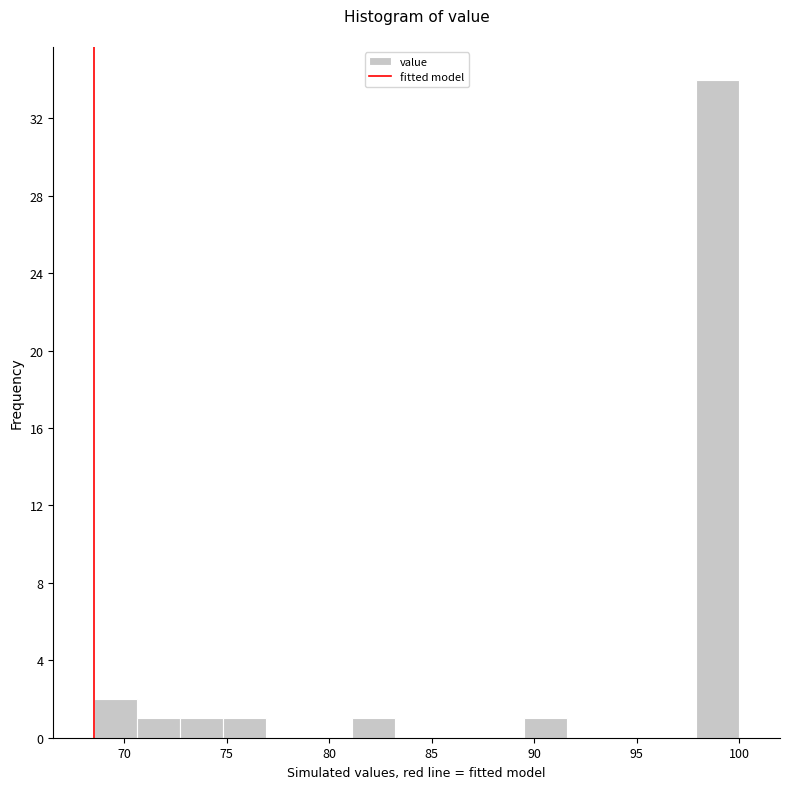

Reading left to right, list every bar in this chart as the range it spans on the x-axis followed by its height. Neither the bar edges nor the heights are printed on the chart, so give them approximately, as read against the axes.

68.5 to 70.5: 2
70.5 to 72.5: 1
72.5 to 75.0: 1
75.0 to 77.0: 1
77.0 to 79.0: 0
79.0 to 81.0: 0
81.0 to 83.0: 1
83.0 to 85.5: 0
85.5 to 87.5: 0
87.5 to 89.5: 0
89.5 to 91.5: 1
91.5 to 93.5: 0
93.5 to 96.0: 0
96.0 to 98.0: 0
98.0 to 100.0: 34